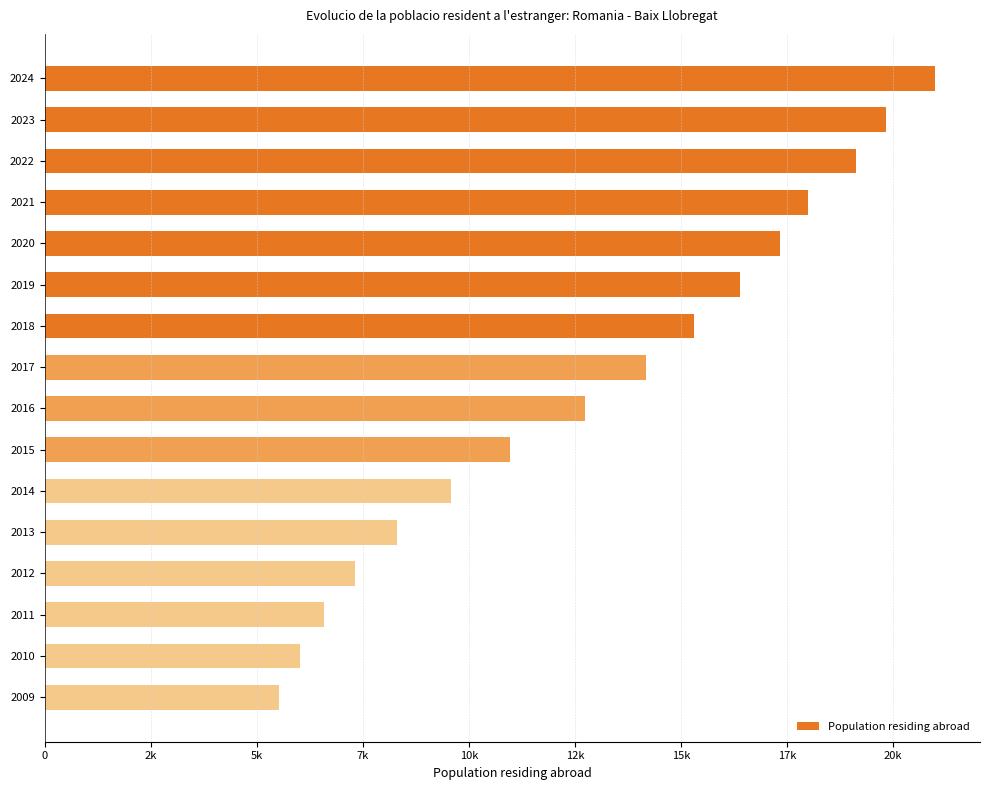

List the labels in order of value, smallest first.

2009, 2010, 2011, 2012, 2013, 2014, 2015, 2016, 2017, 2018, 2019, 2020, 2021, 2022, 2023, 2024